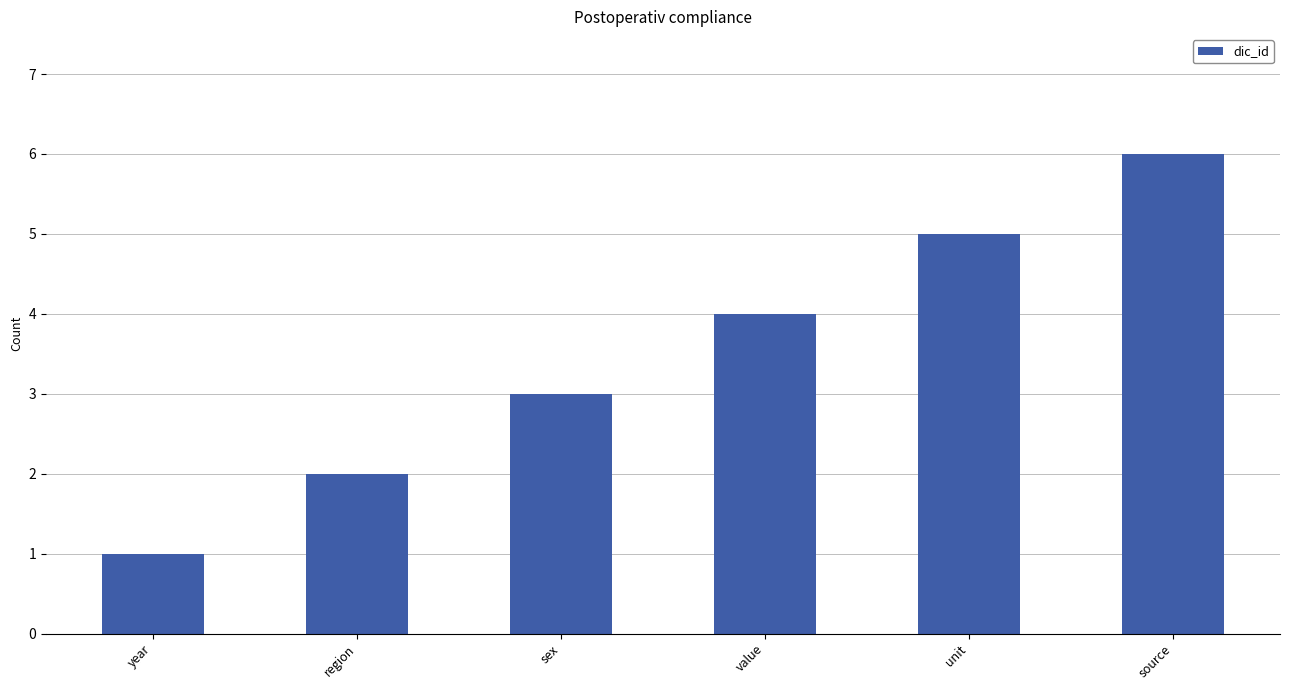

Which has a higher value, region or sex?

sex